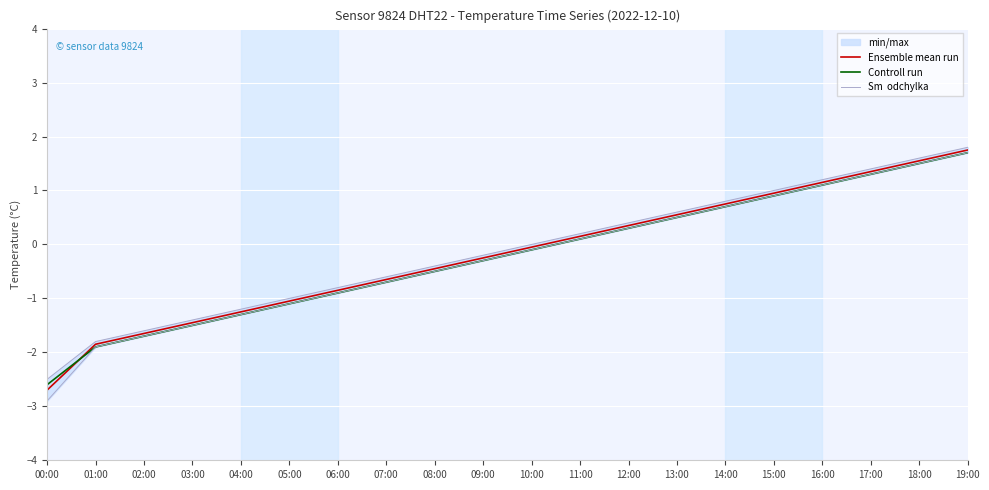

What is the difference between the Ensemble mean run values at 03:00 and 02:00?

0.2